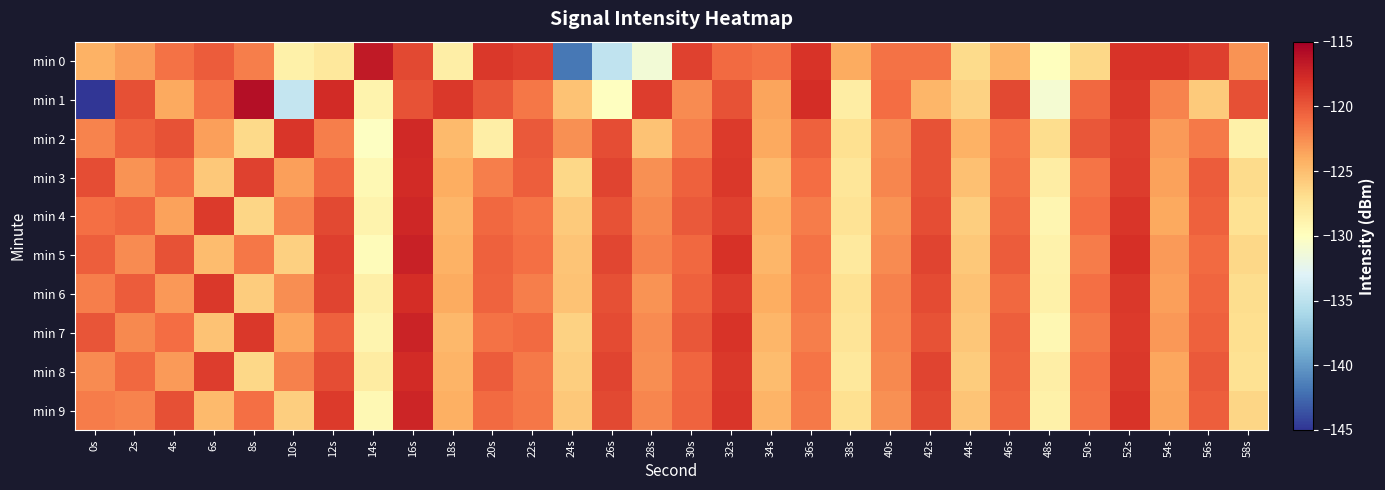

What is the total value across all series at 6s?

-1221.1